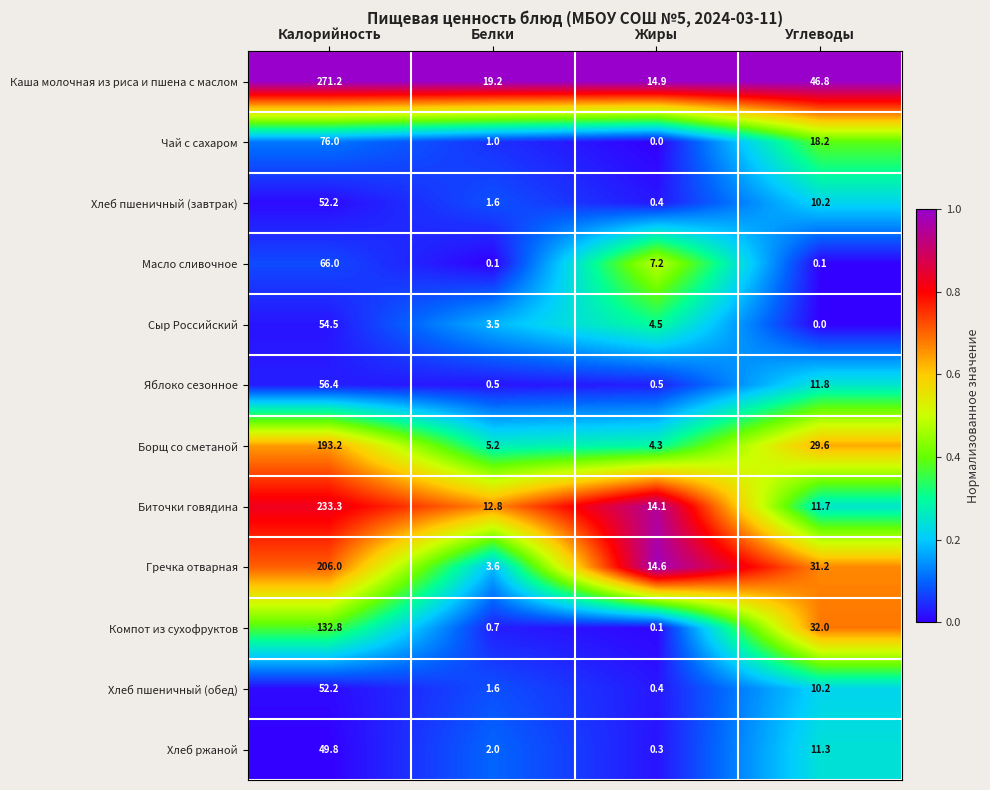

What is the difference between the highest and lowest values at Углеводы?

46.8